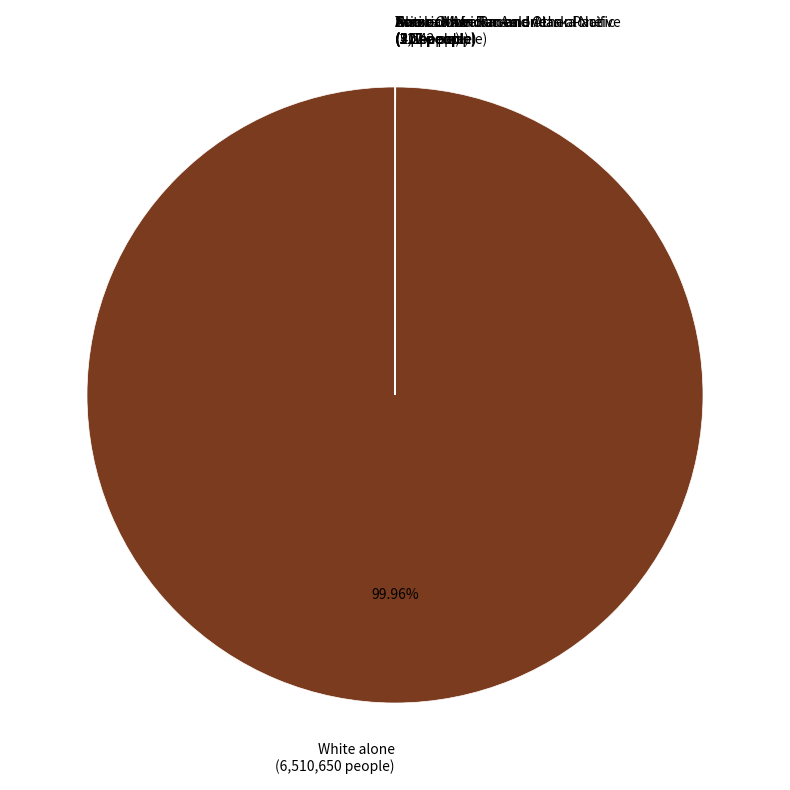

Does any single category account for the majority?

Yes